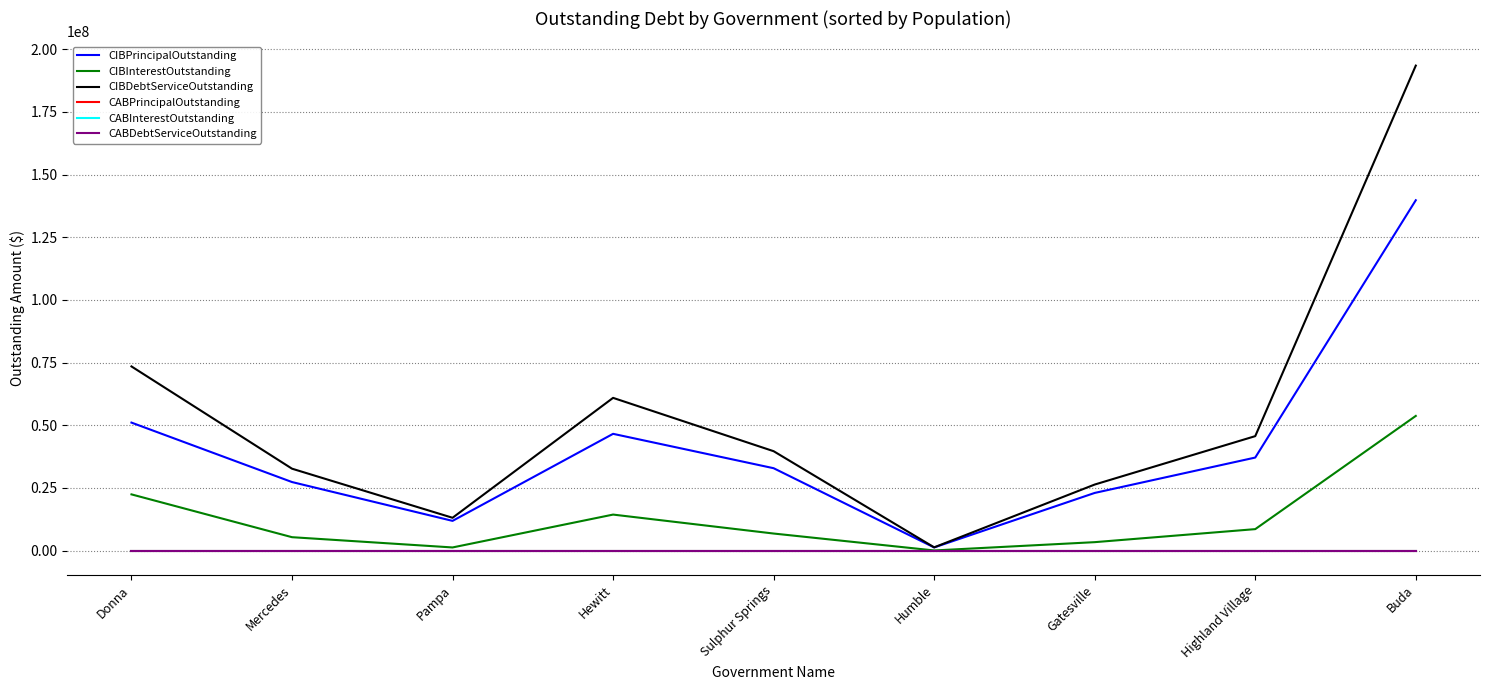

What value does the CIBInterestOutstanding series have at Gatesville?

3349111.8